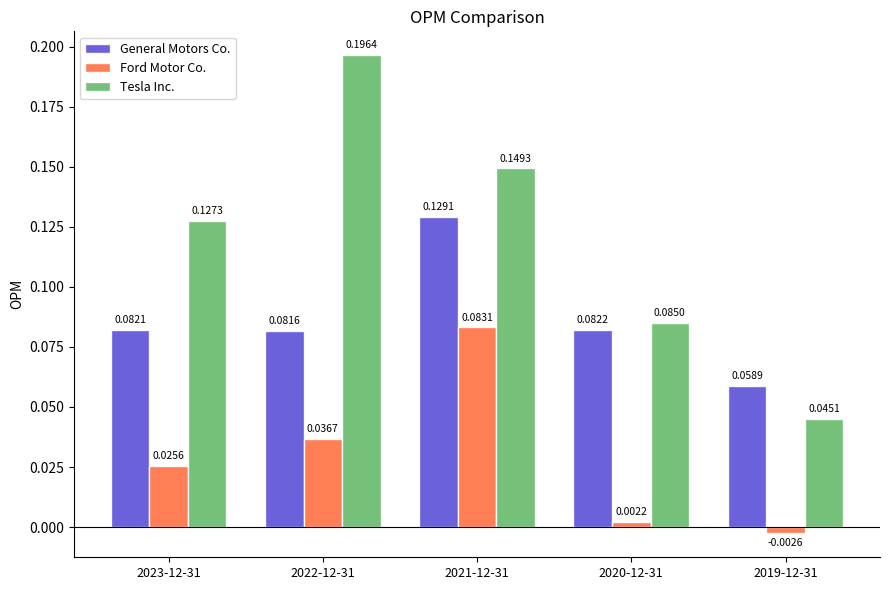

What are all the series names shown in the legend?

General Motors Co., Ford Motor Co., Tesla Inc.